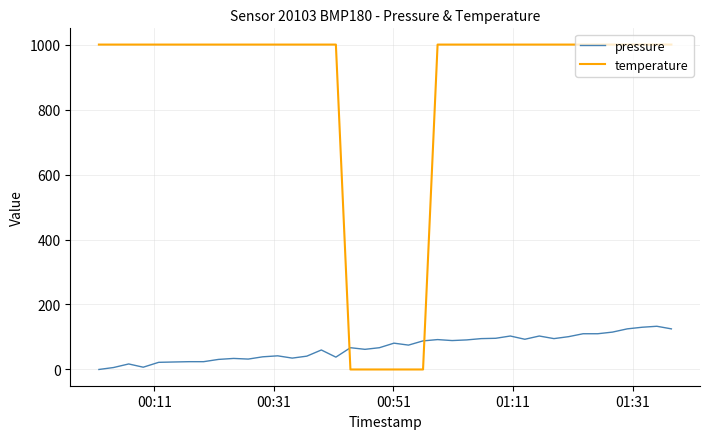

What is the highest value of the pressure series?

133.0